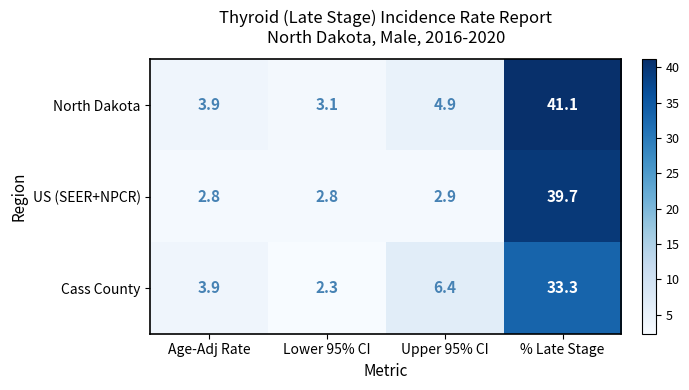

Which series has the largest total across all categories?

North Dakota